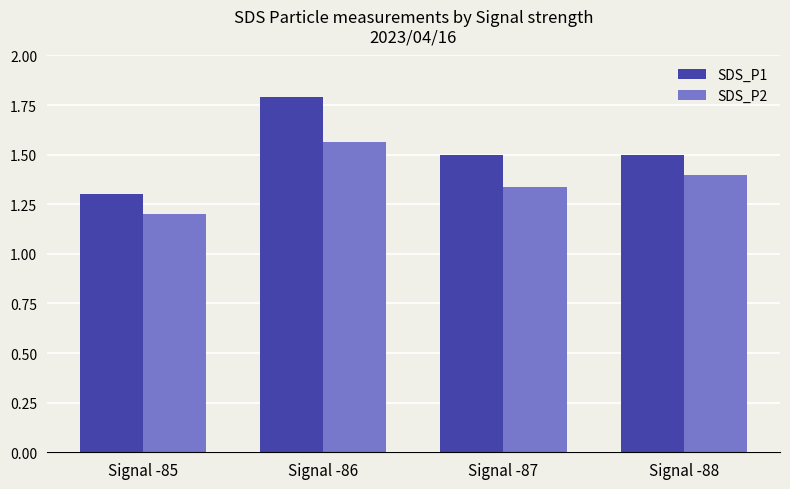

Is the value of SDS_P2 at Signal -86 greater than the value of SDS_P1 at Signal -87?

Yes